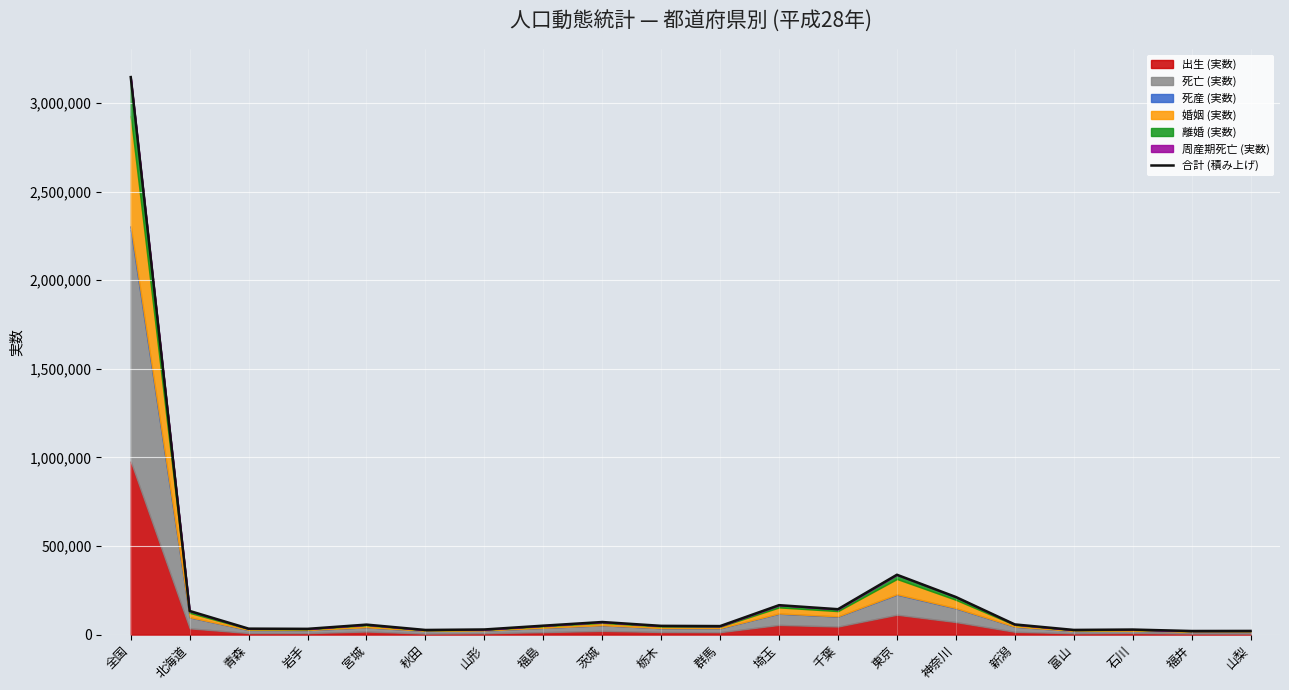

What position from the right is 山梨?

1